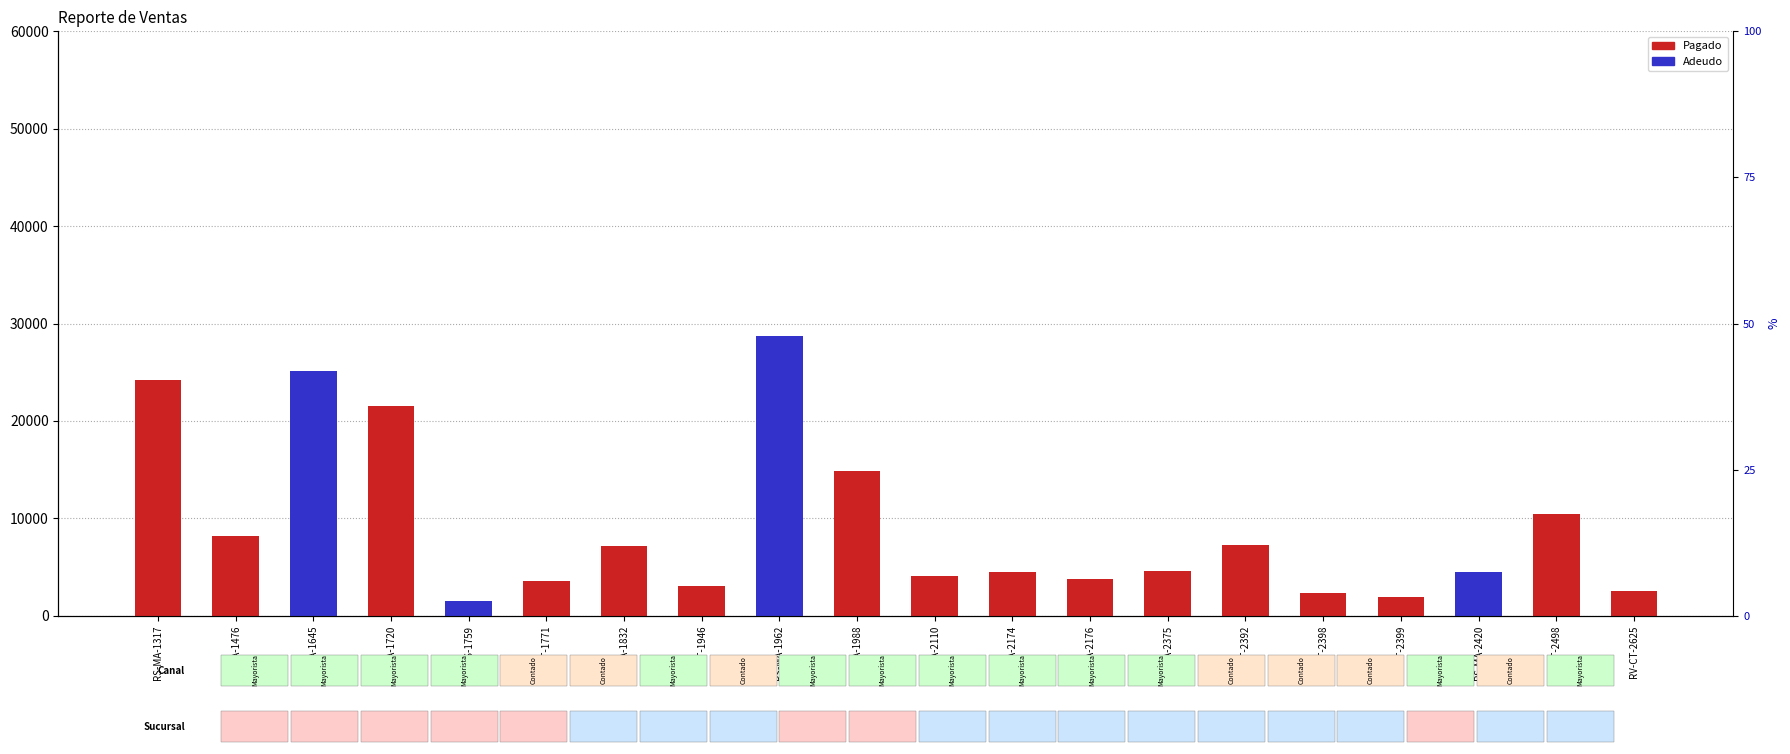

Is the value of Adeudo at RV-MA-2176 greater than the value of Pagado at RV-MA-1832?

No